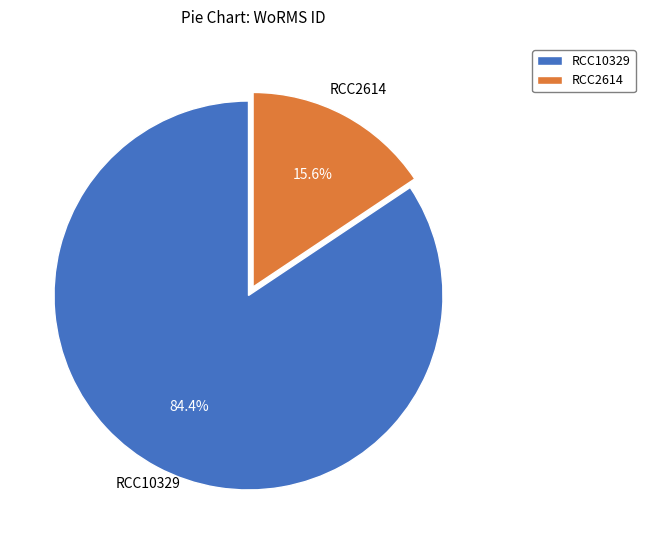

Is there a majority slice in this chart?

Yes